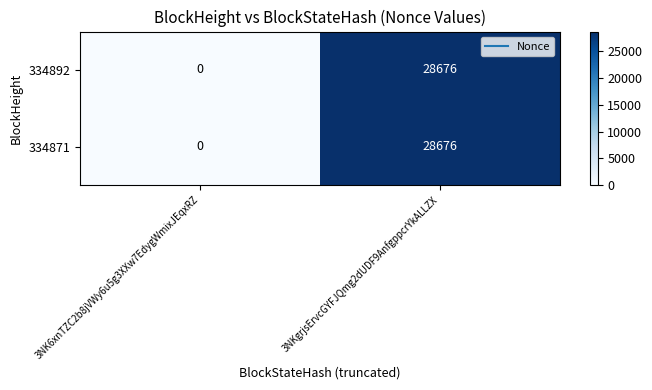

At which category is the sum across all series the highest?

3NKgrjsErvcGYFJQmg2dUDF9AnfgppcrYkALLZX